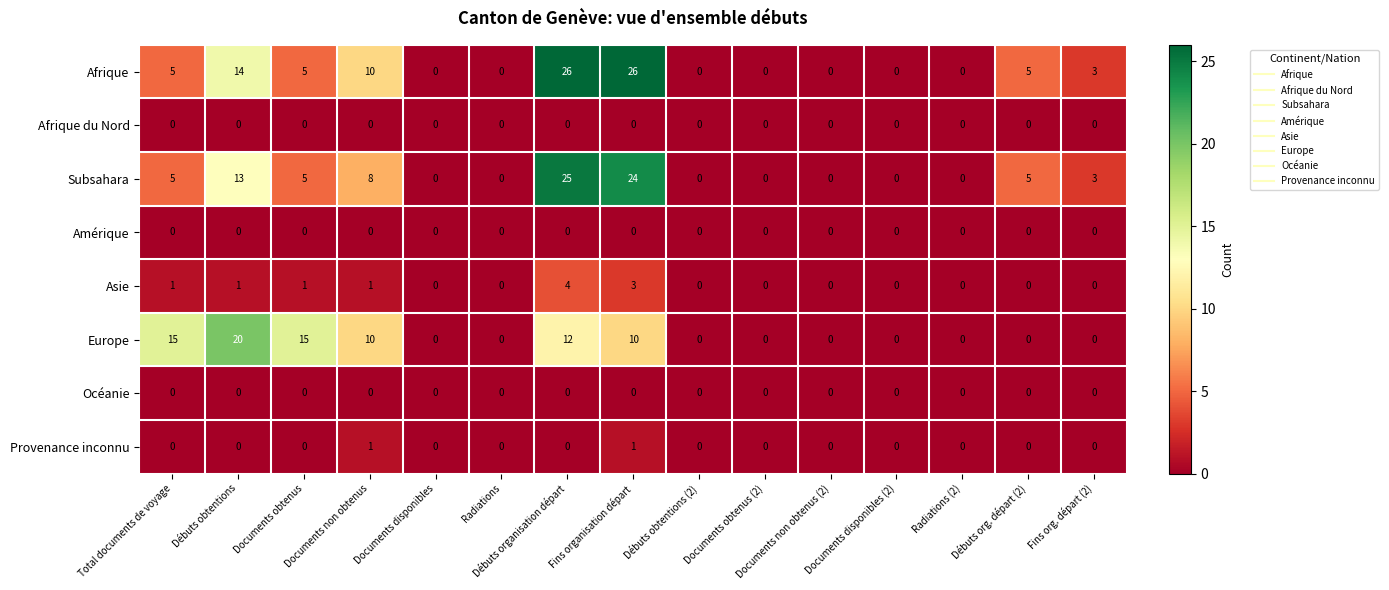

What value does the Afrique series have at Fins organisation départ, to the nearest 10?

30